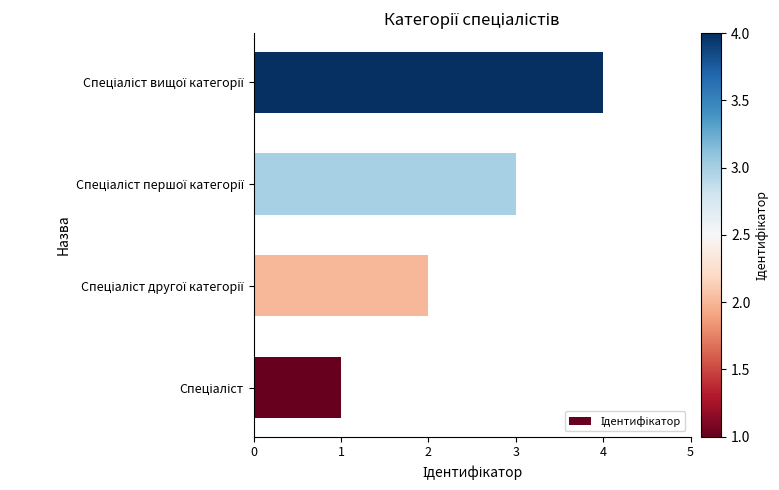

What is the sum of all values?

10